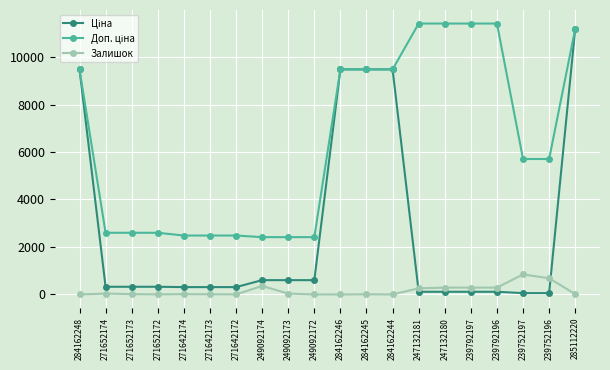

At which category is the sum across all series the highest?

285112220